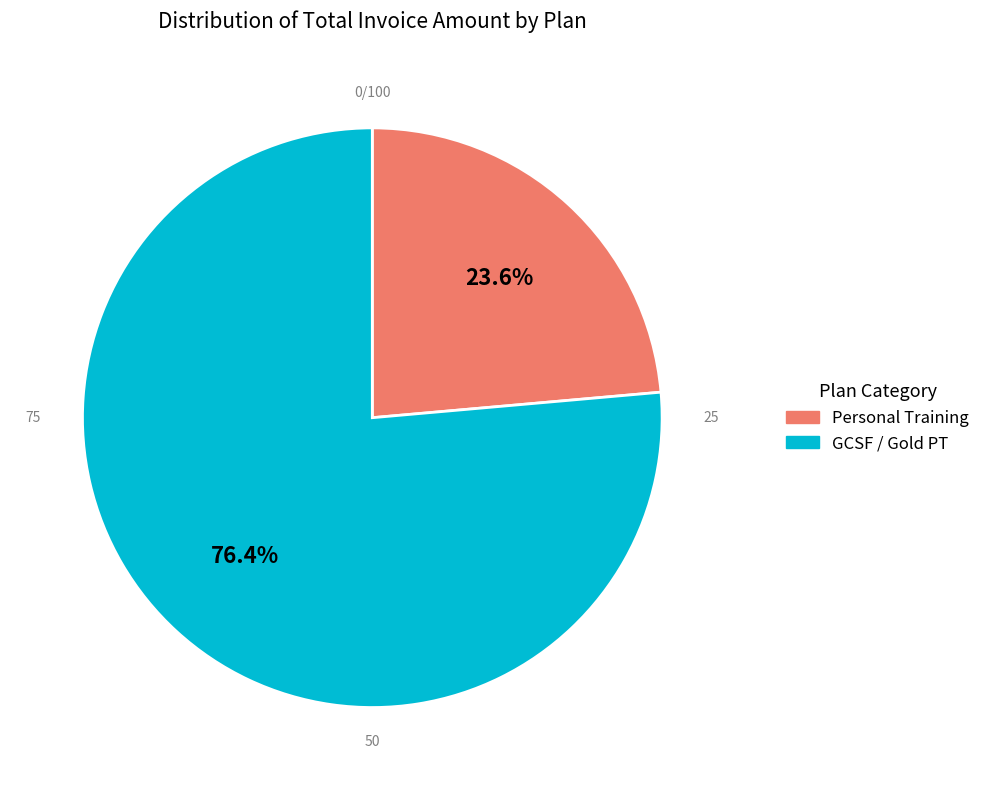

Does PERSONAL TRAINING 1MONTH (tina sharma) account for over 50% of the chart?

No